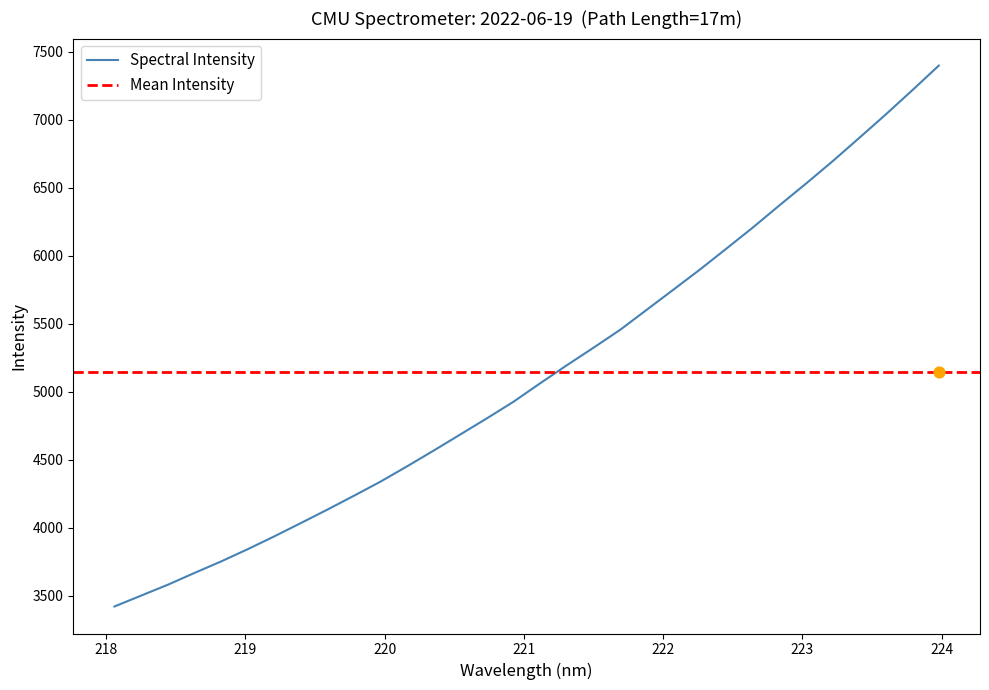

Between 223.9802 and 223.7895, which is larger?

223.9802